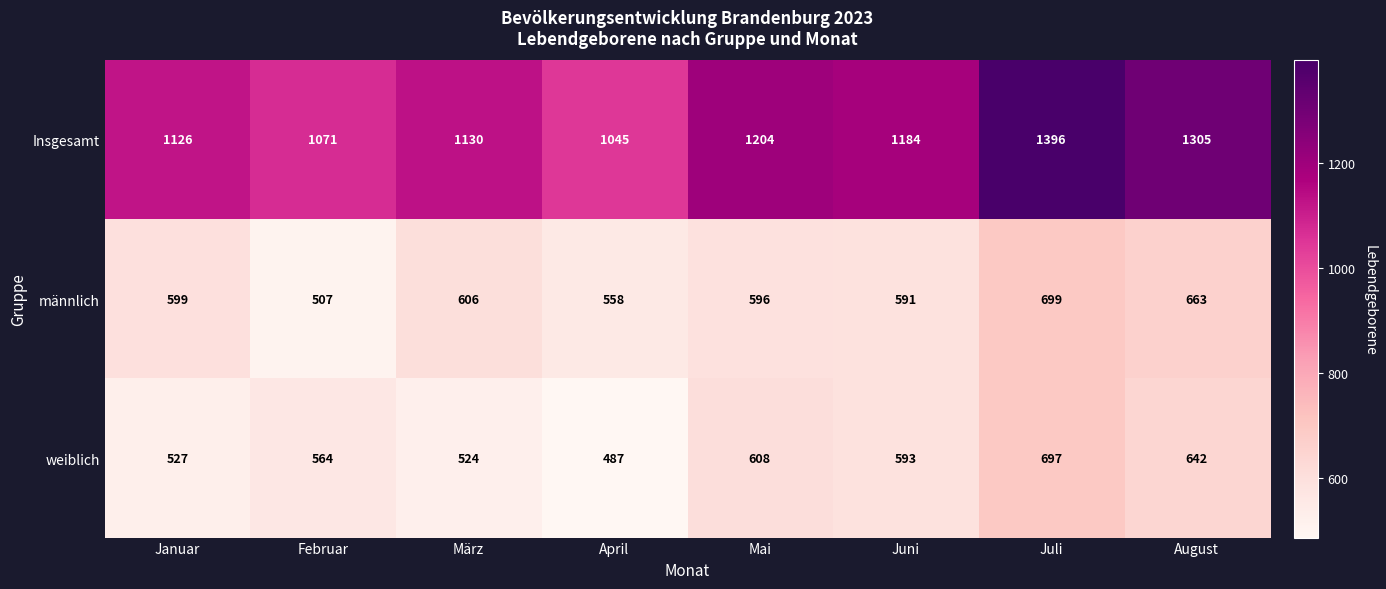

Where is weiblich nearest to the value 592?

Juni